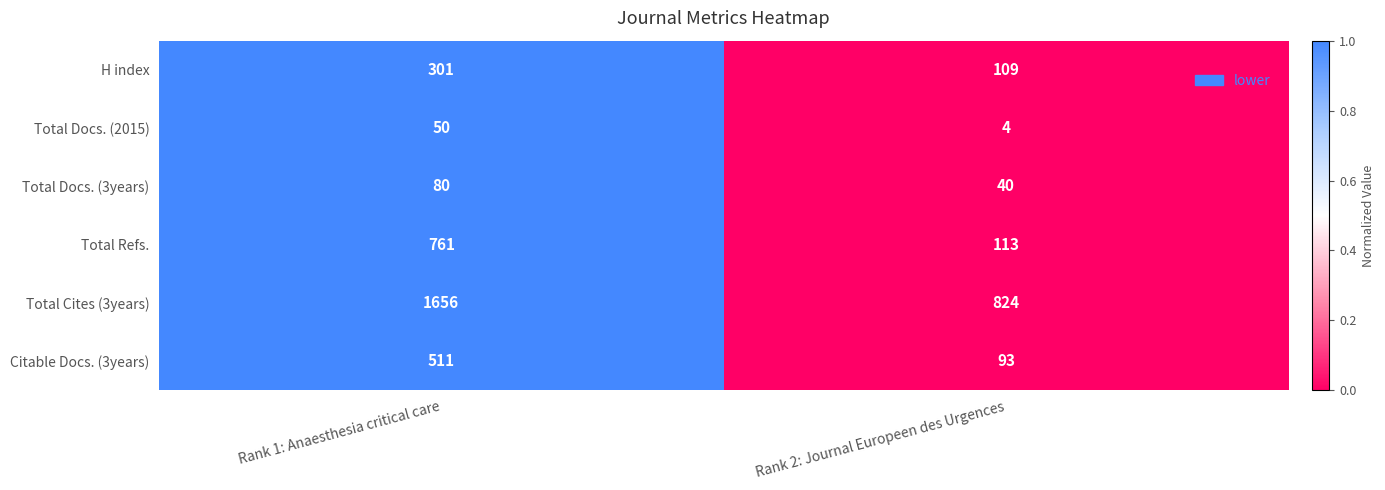

Reading right to left, list all the values displayed in this chart.

H index: 109	301
Total Docs. (2015): 4	50
Total Docs. (3years): 40	80
Total Refs.: 113	761
Total Cites (3years): 824	1656
Citable Docs. (3years): 93	511